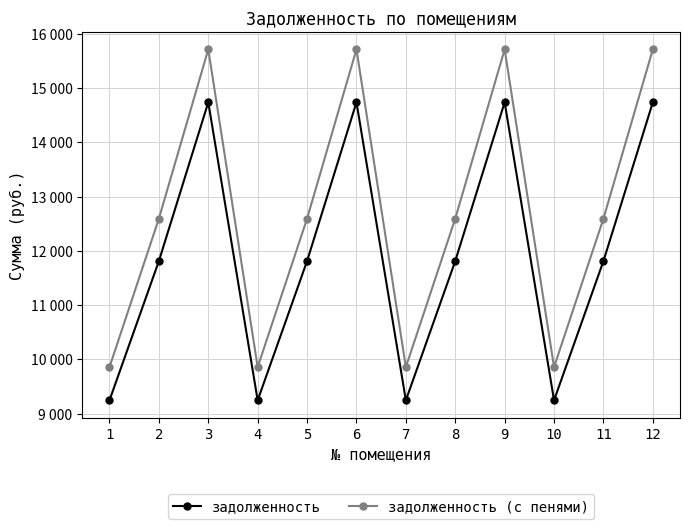

Does the chart have visible grid lines?

Yes